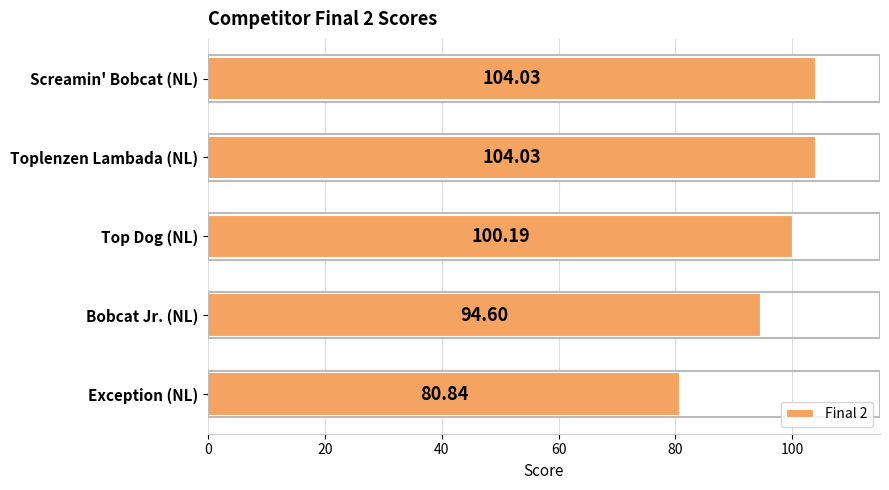

What is the label of the 3rd bar from the top?

Top Dog (NL)